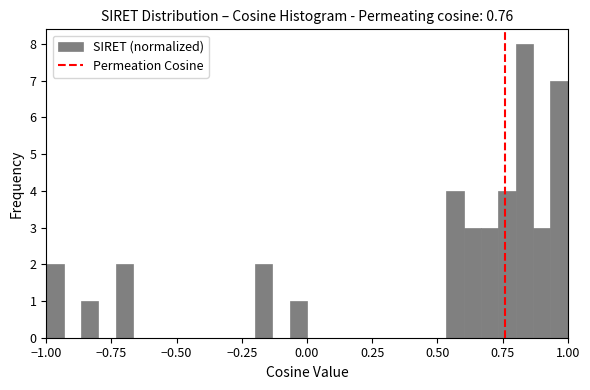

Read against the x-axis, roughly where is the centre of the tallest bar?

0.85